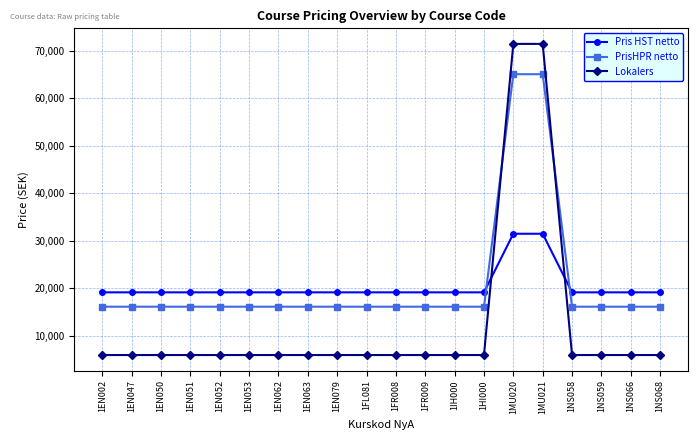

What is the sum of the Lokalers values at 1EN002 and 1EN047?

11800